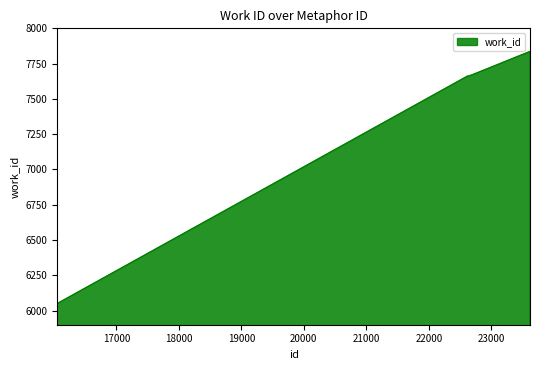

What is the minimum value shown in the chart?

6050